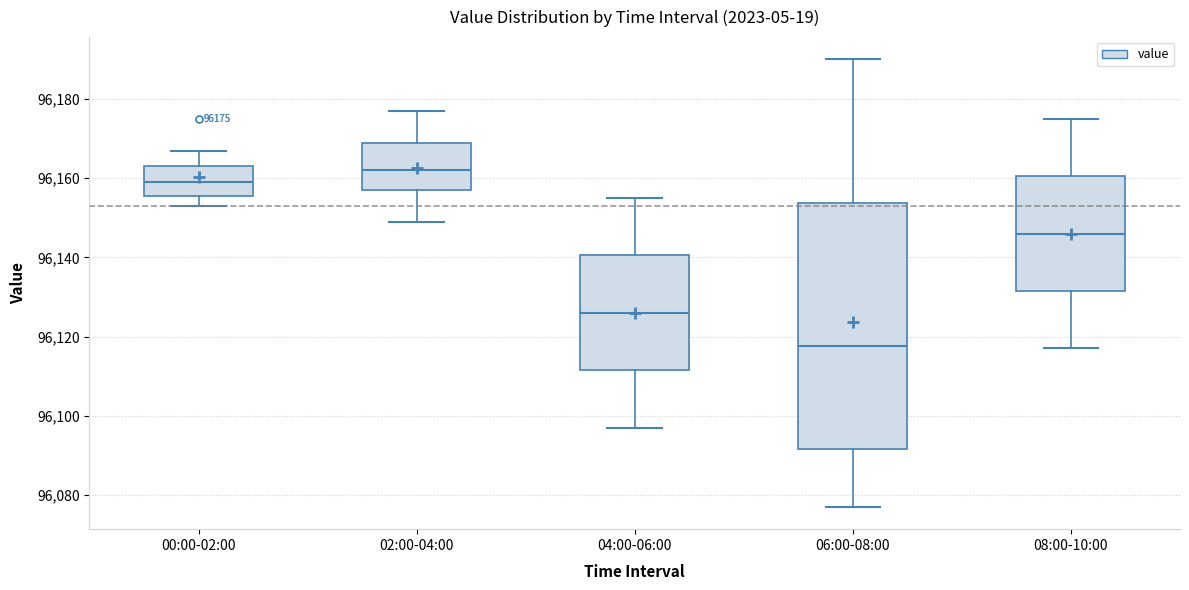

Which box is the tallest, from its lower edge to its upper edge?

06:00-08:00